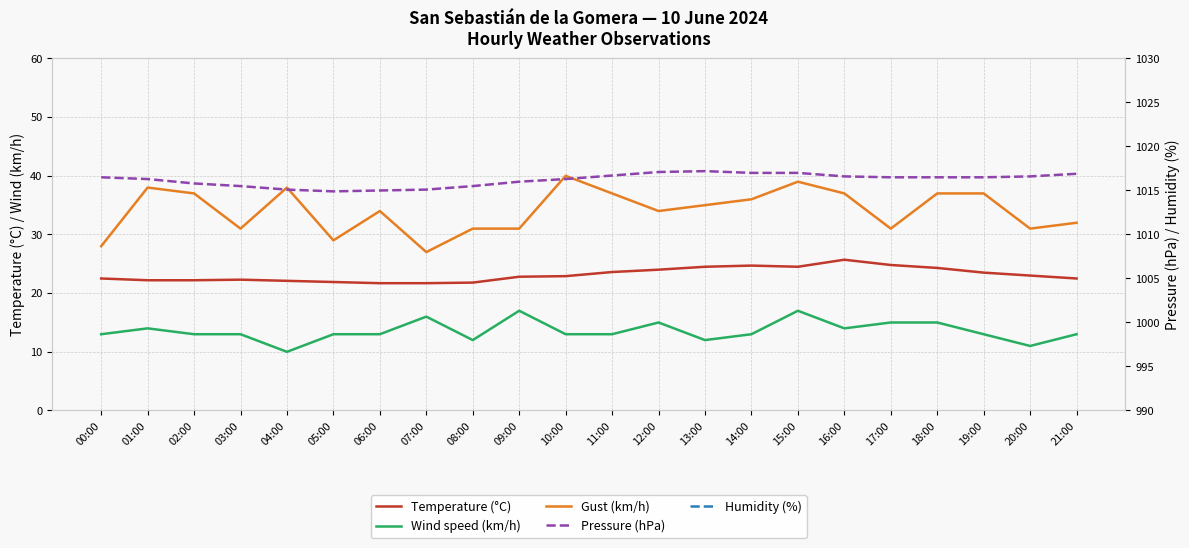

True or false: Temperature (°C) has a value of 22.8 at 09:00.

True